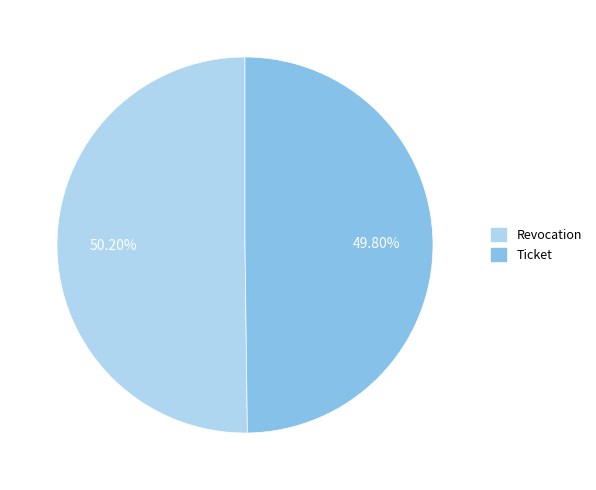

Approximately how many times larger is the value at Ticket compared to Revocation?

1.0